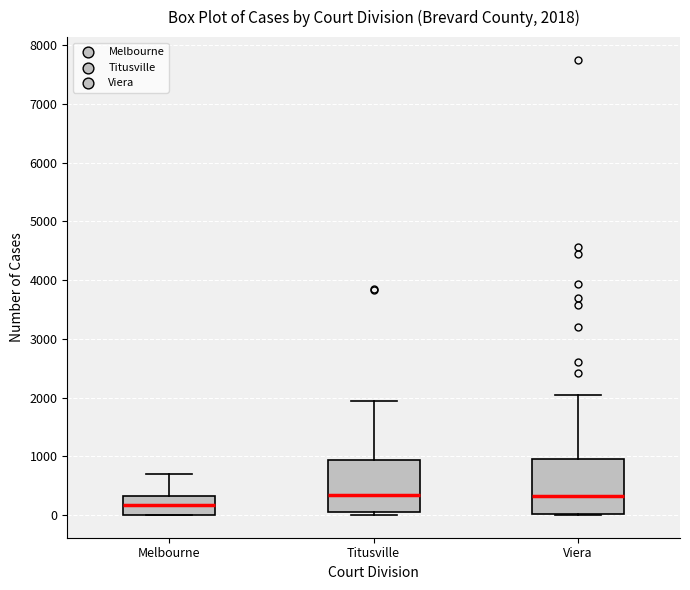

Which box's median line is the lowest?

Melbourne